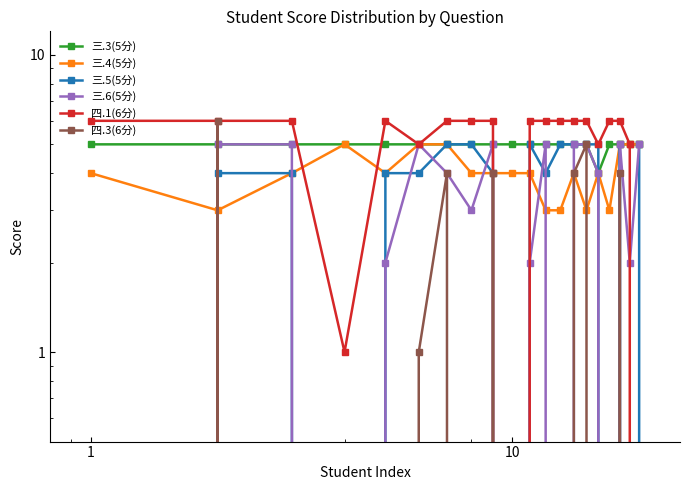

What is the greatest value displayed?

6